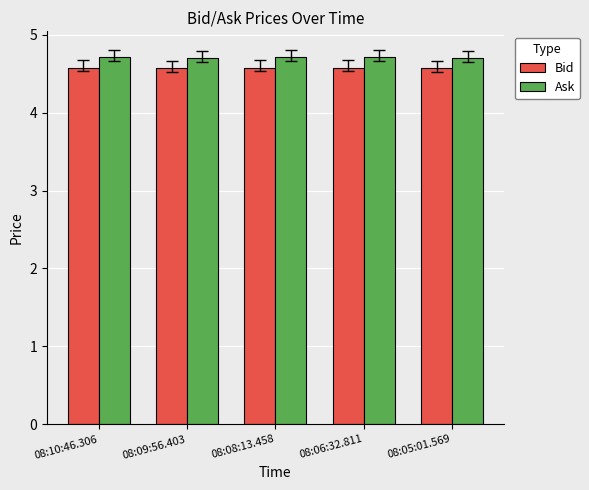

Is the value of Ask at 08:10:46.306 greater than the value of Bid at 08:09:56.403?

Yes